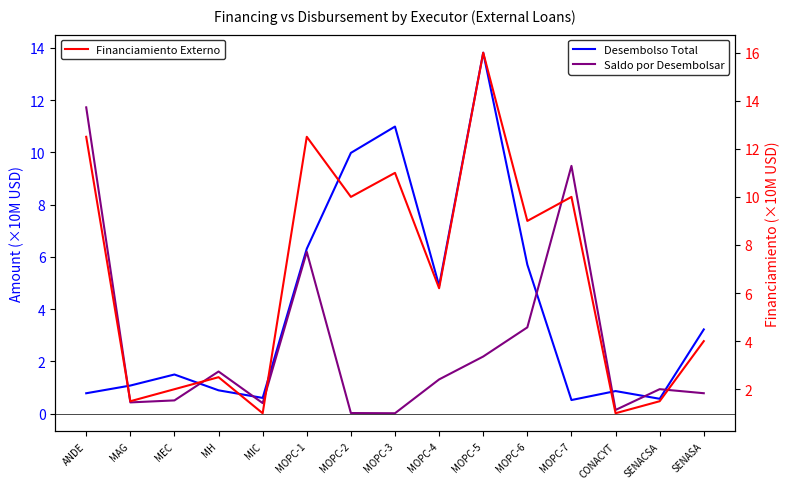

Which series has the largest total across all categories?

Financiamiento Externo